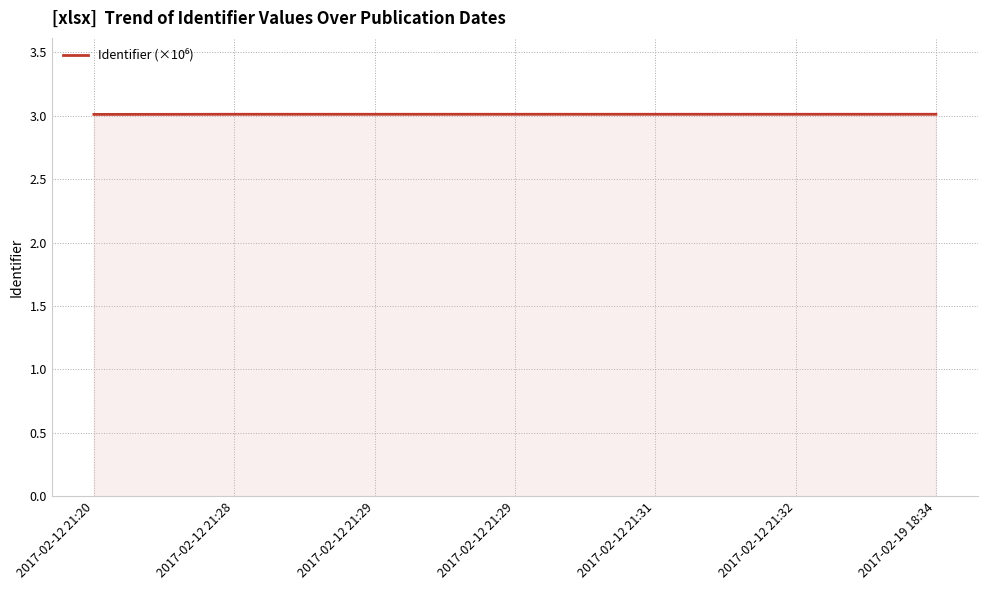

Does the chart display data point markers on the line(s)?

No